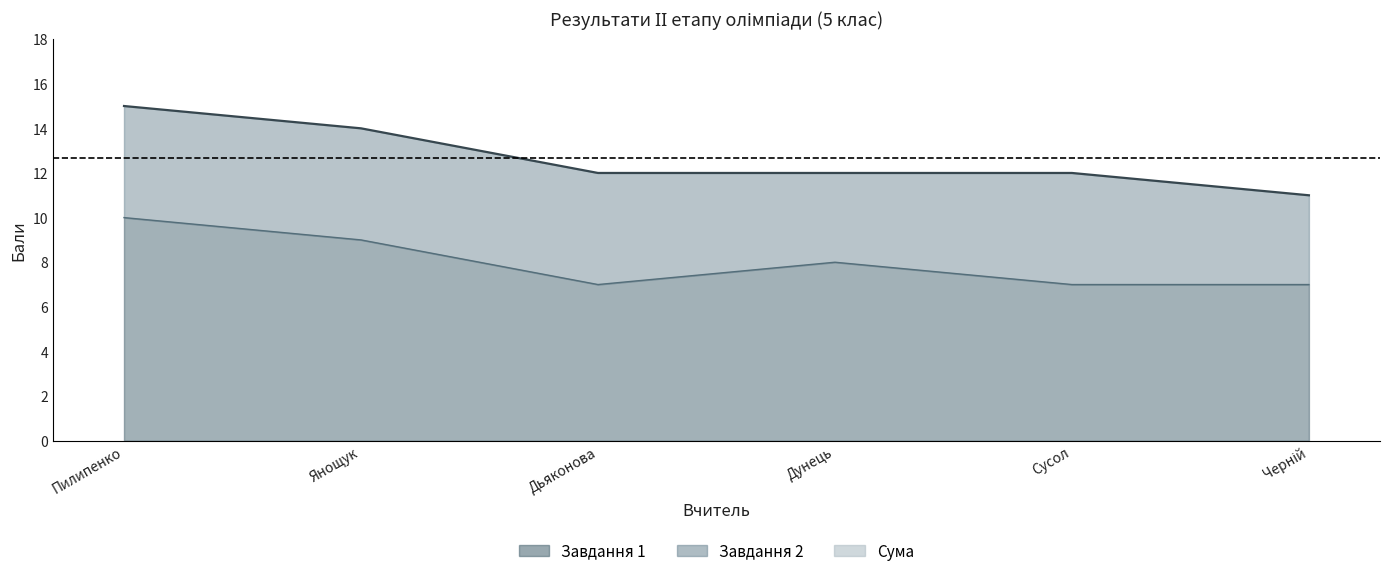

True or false: Завдання 1 has a value of 2 at Пилипенко.

False